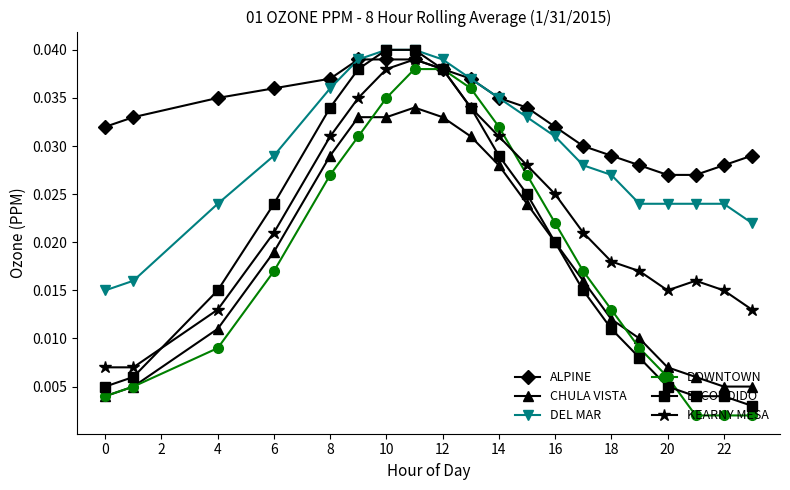

What is the sum of all KEARNY MESA values?

0.5